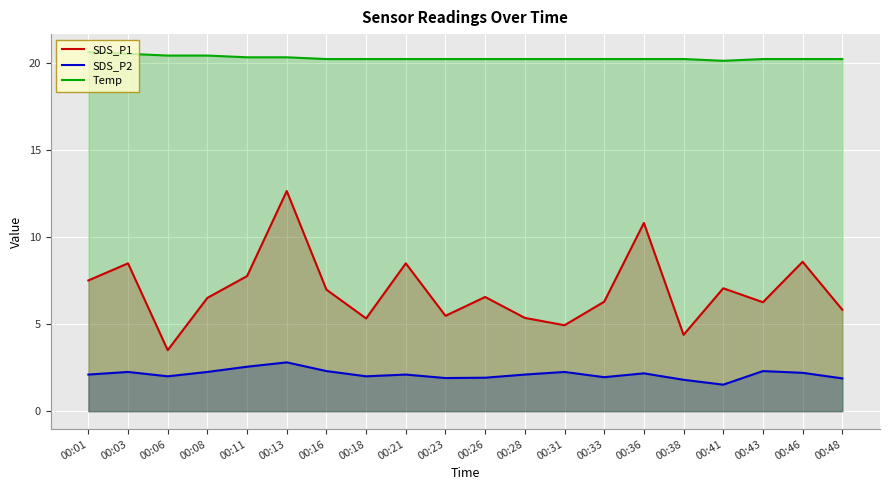

True or false: SDS_P1 has more than 2 points higher than both neighbors.

True